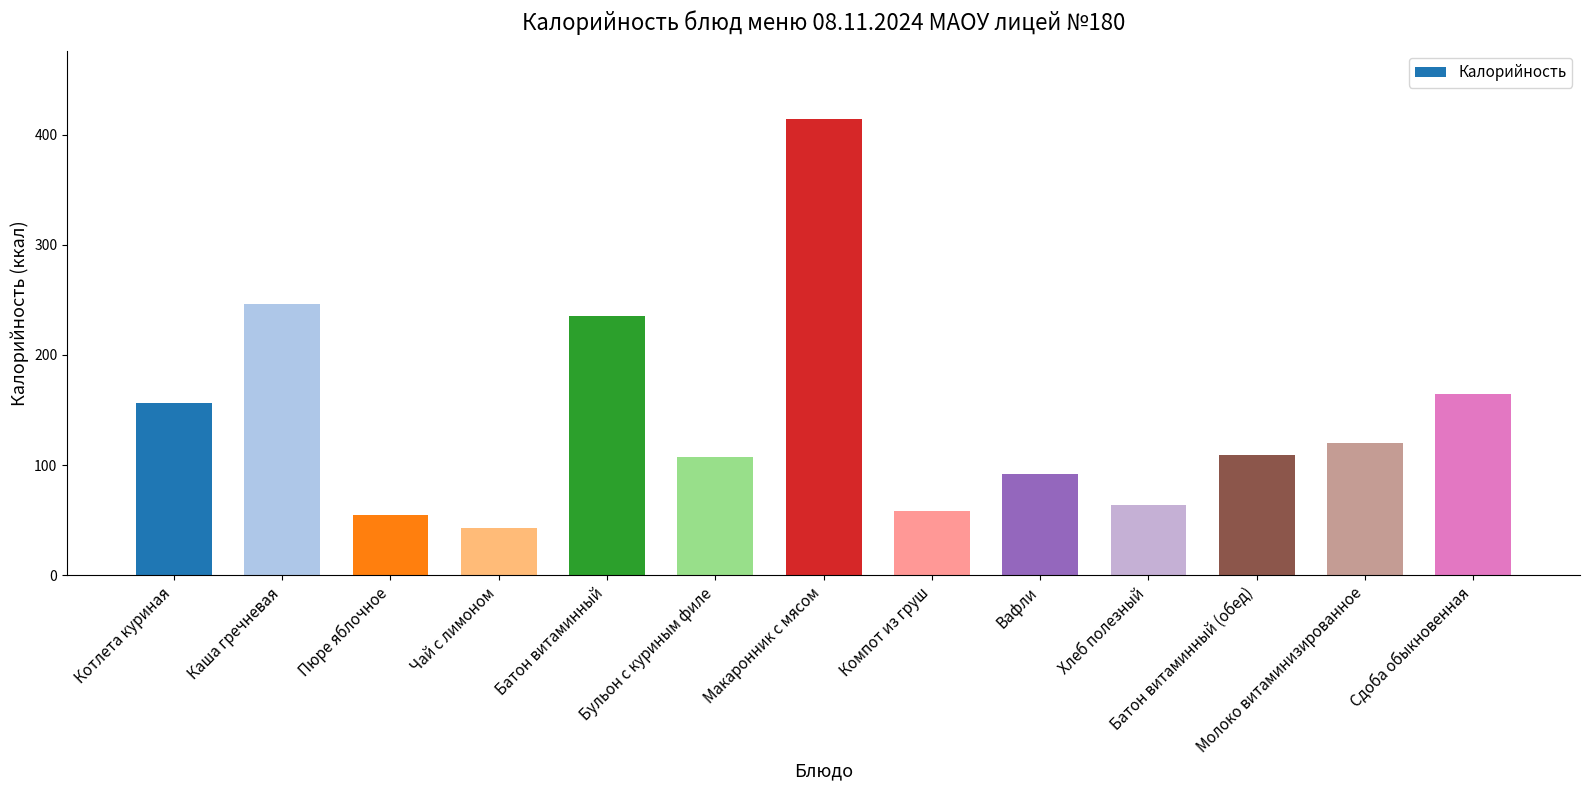

What position from the right is Бульон с куриным филе?

8